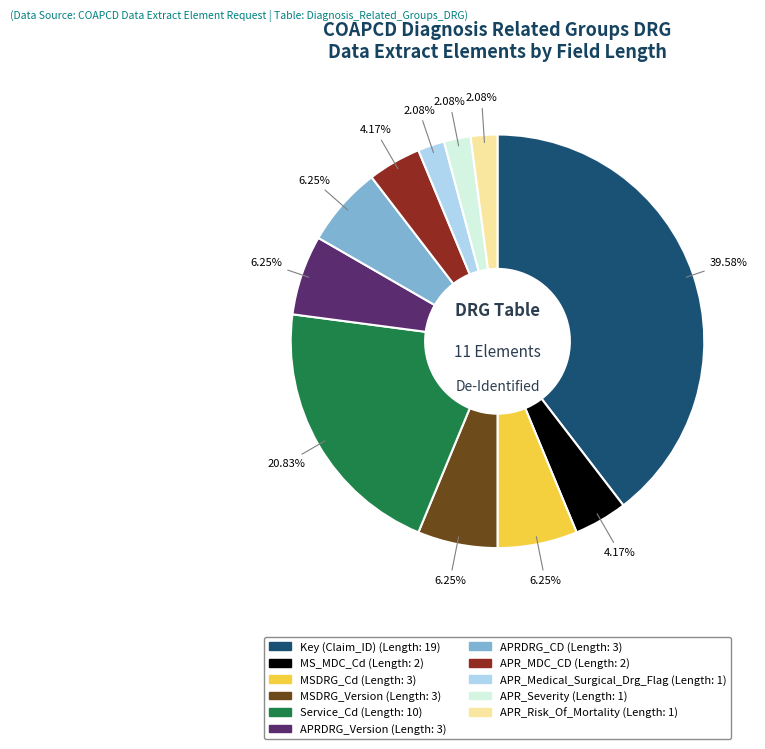

Which slice is the largest?

Key (Claim_ID)